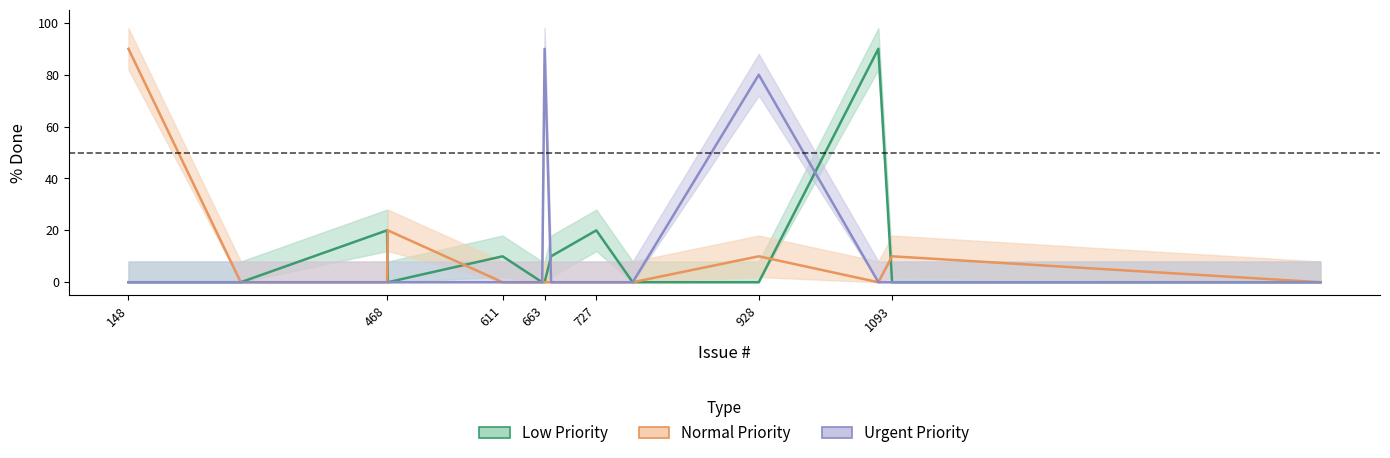

At how many categories does at least one series exceed 41?

4